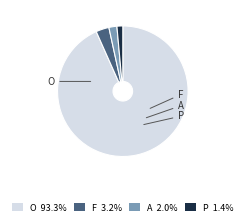

Combined, do P and F account for over 50%?

No